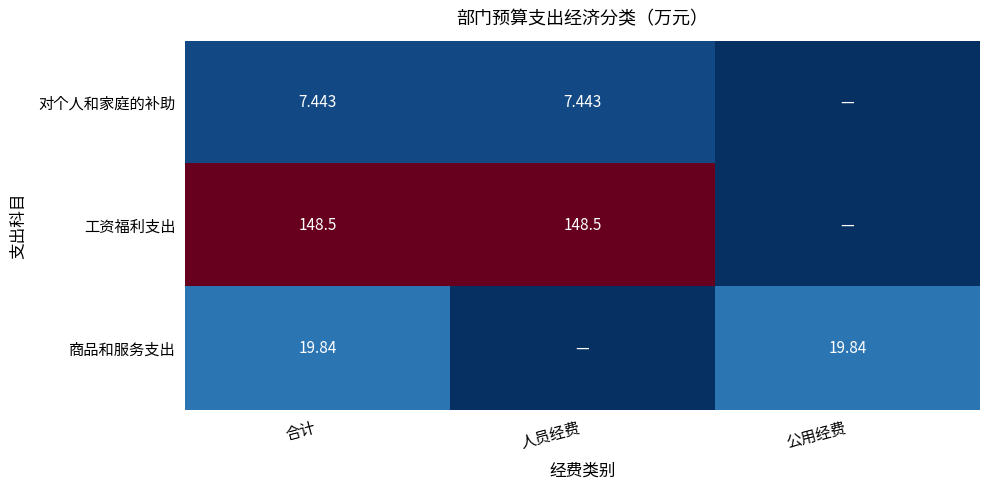

What is the sum of the 对个人和家庭的补助 values at 合计 and 人员经费?

14.9